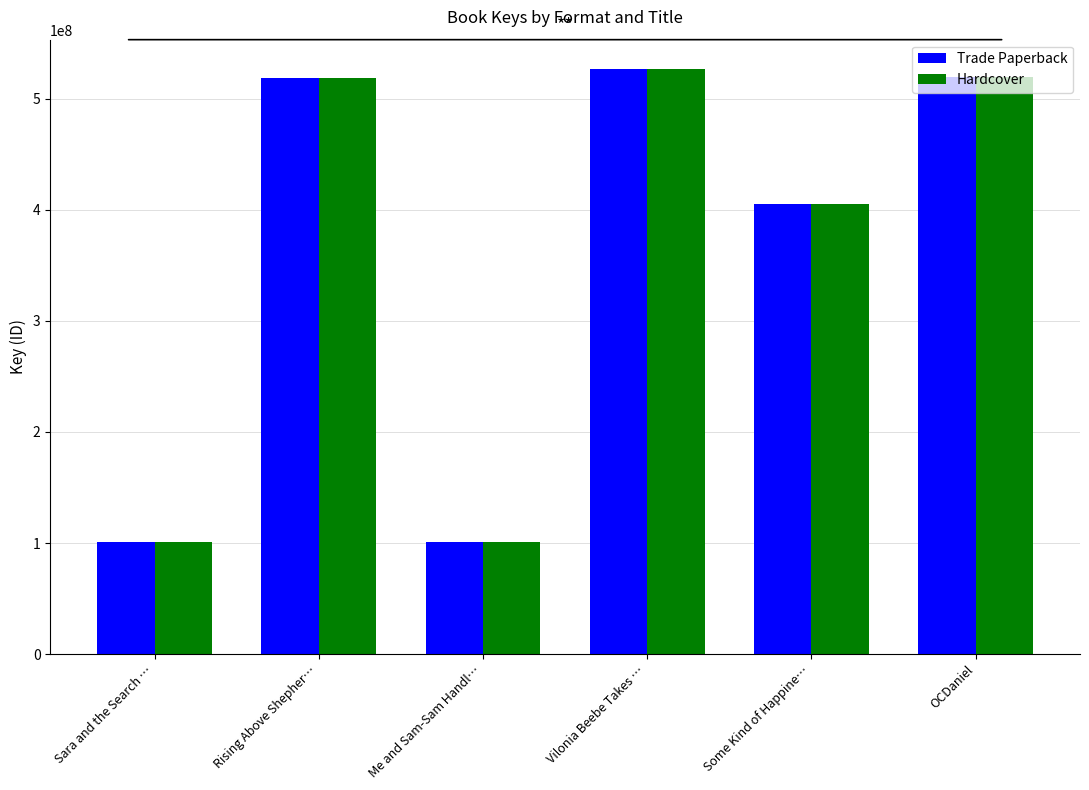

Is the value of Trade Paperback at Vilonia Beebe Takes … greater than the value of Hardcover at Sara and the Search …?

Yes